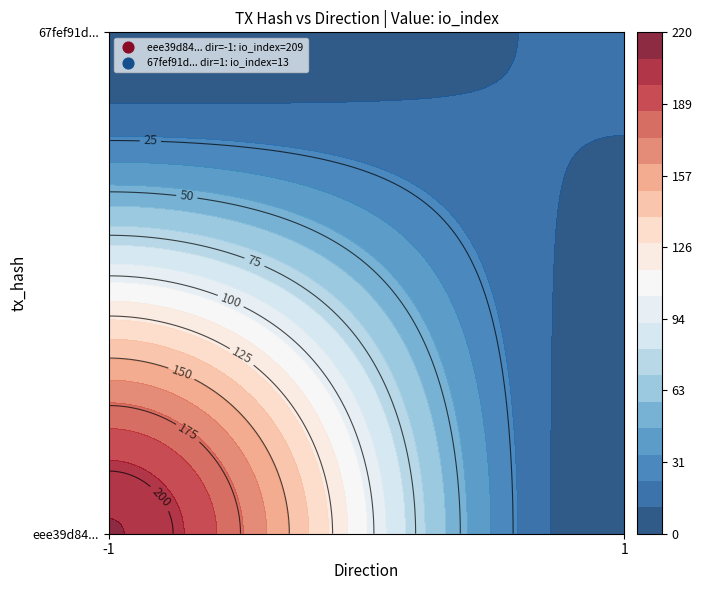

Is it true that eee39d84ef7d7db6b76d77e39cc7c60d6e2f7e7 equals -1 at direction?

True